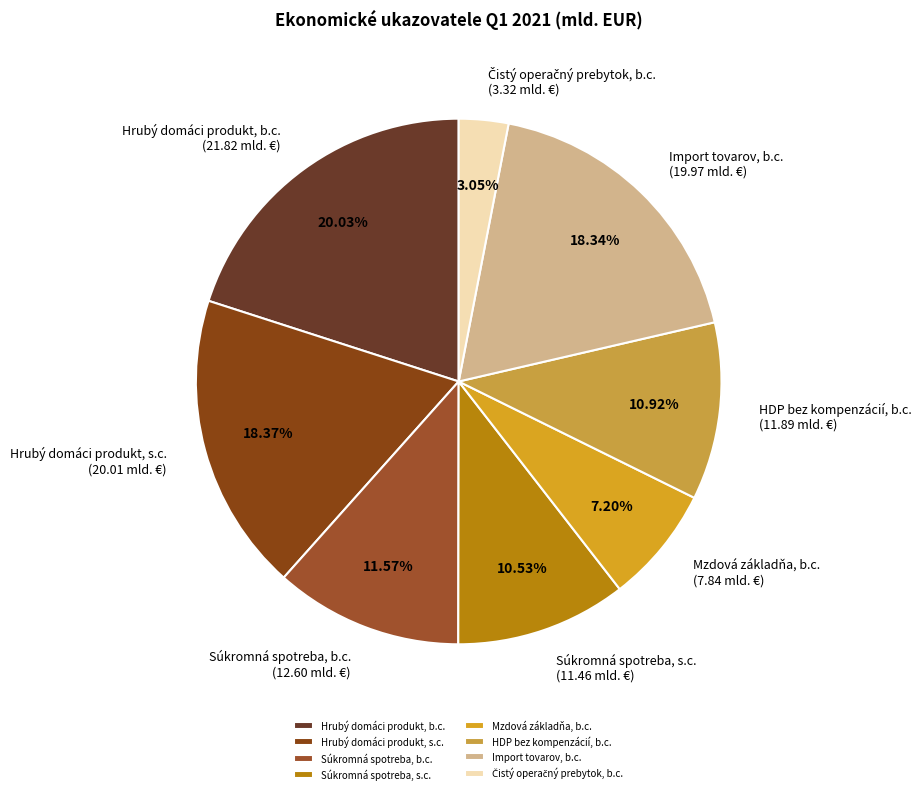

Which slice is the largest?

Hrubý domáci produkt, b.c.